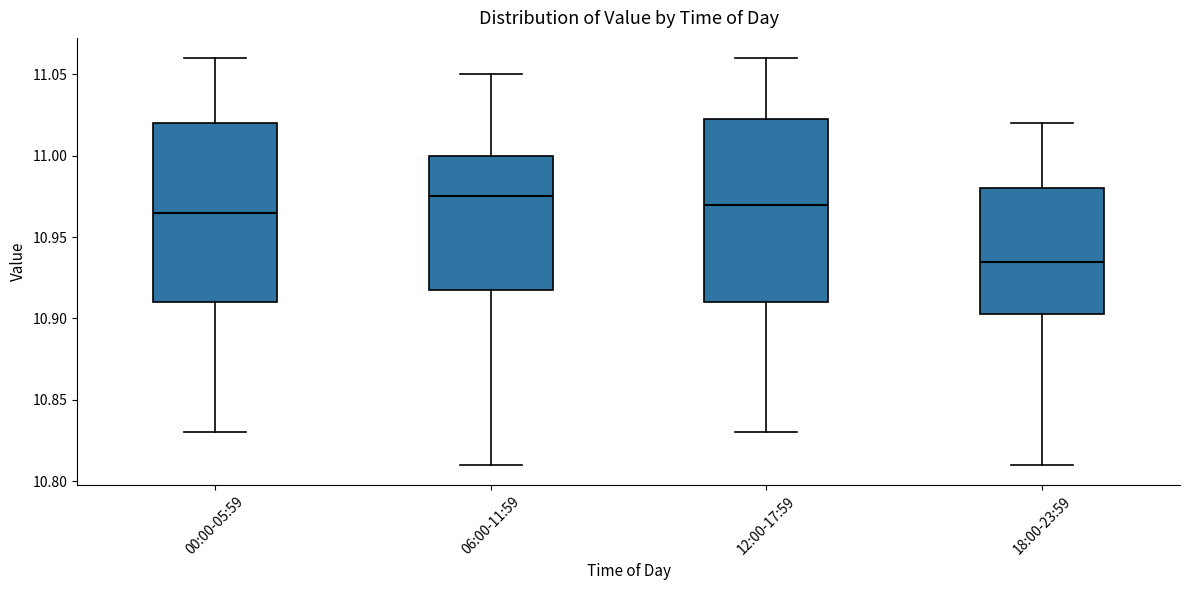

Reading left to right, transcribe this box plot: for each box, give where its median line is, the range the box spans, and where its two whiskers end, as read against the y-axis. The values are not printed on the chart, so give them approximately, as read against the axis.

00:00-05:59: median 10.965, box 10.910 to 11.020, whiskers 10.830 to 11.060
06:00-11:59: median 10.975, box 10.920 to 11.000, whiskers 10.810 to 11.050
12:00-17:59: median 10.970, box 10.910 to 11.025, whiskers 10.830 to 11.060
18:00-23:59: median 10.935, box 10.905 to 10.980, whiskers 10.810 to 11.020